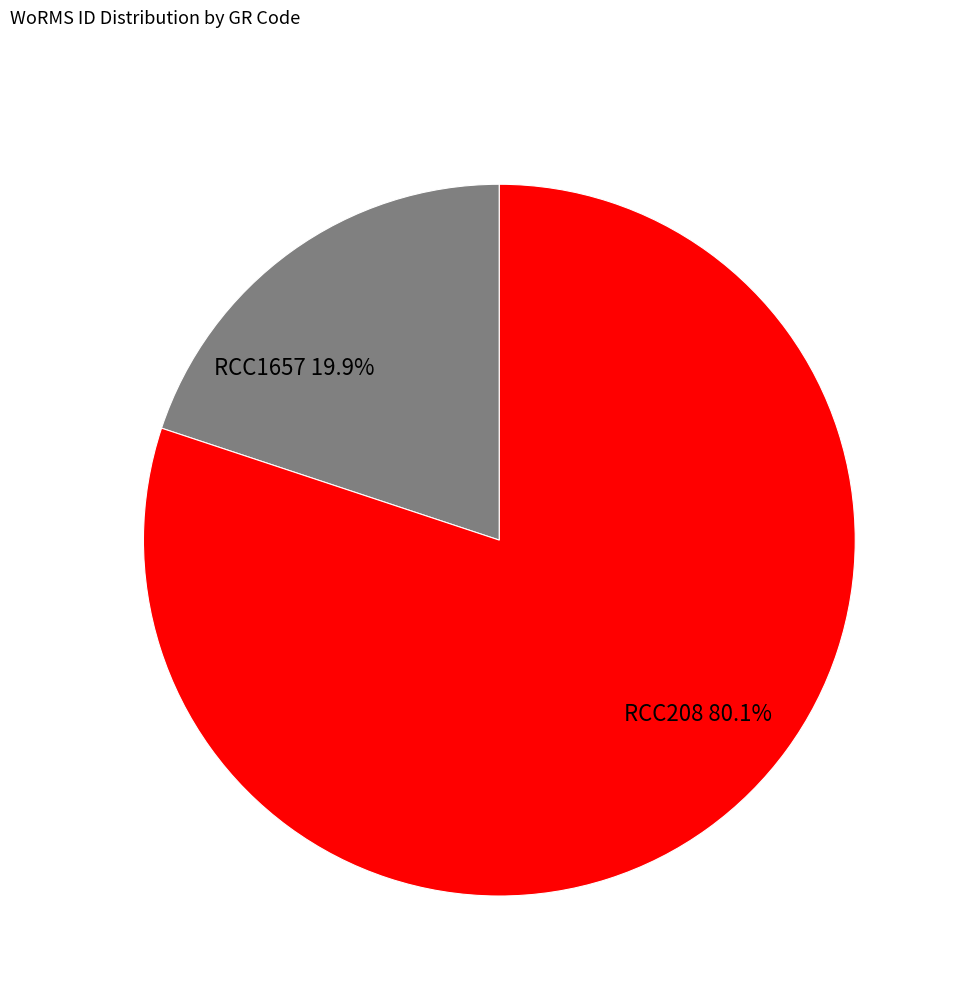

Is it true that RCC208 is 80% of the pie?

True